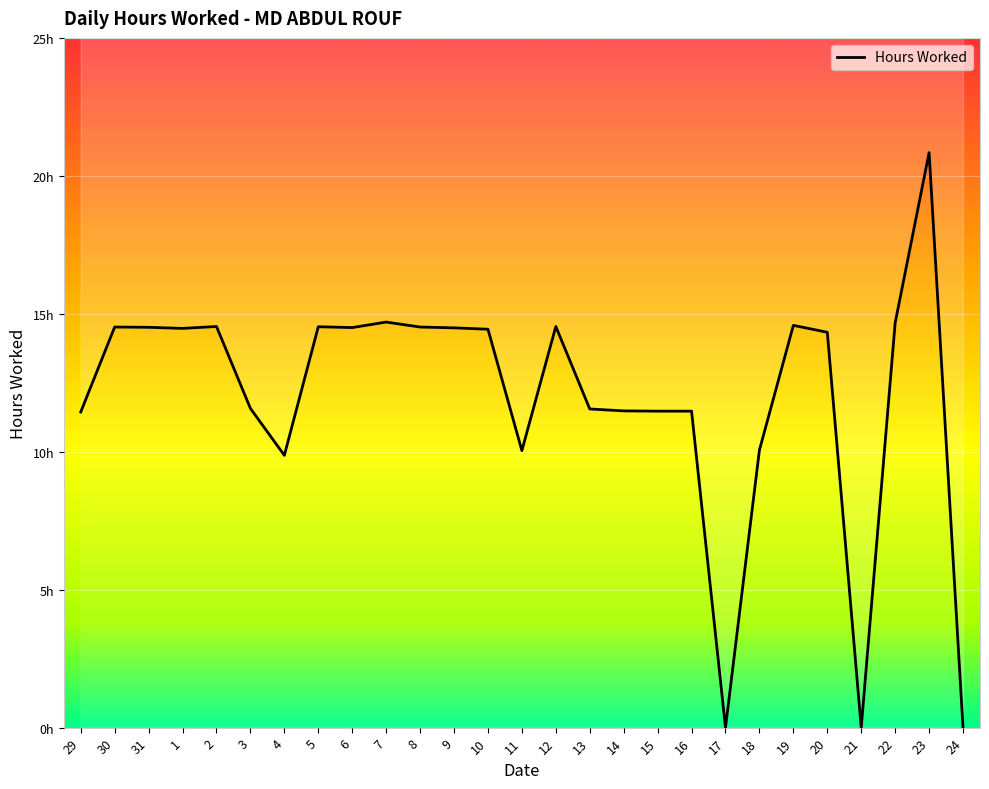

What is the sum of all values?

323.1